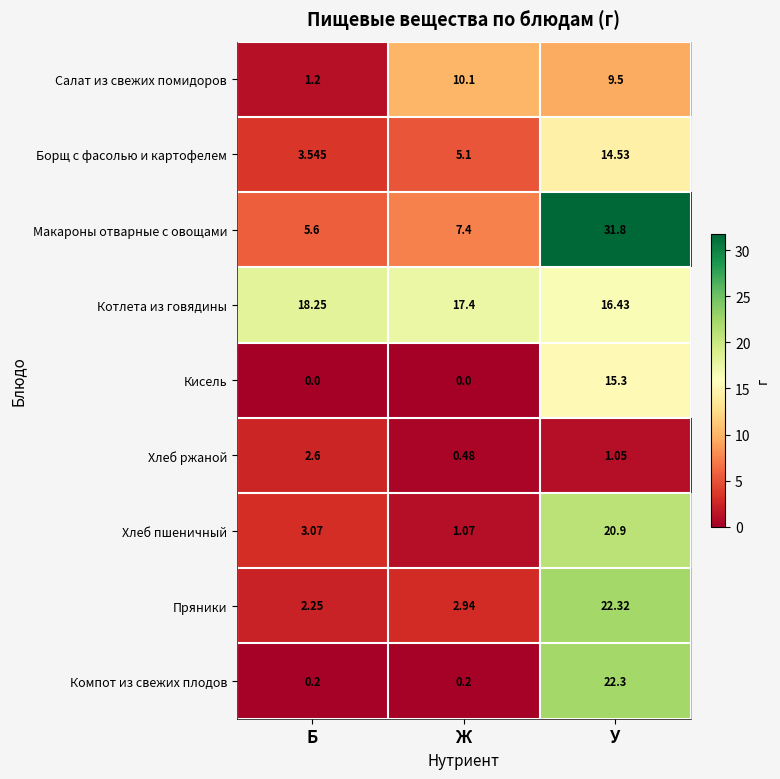

Count the number of categories in the chart.

3